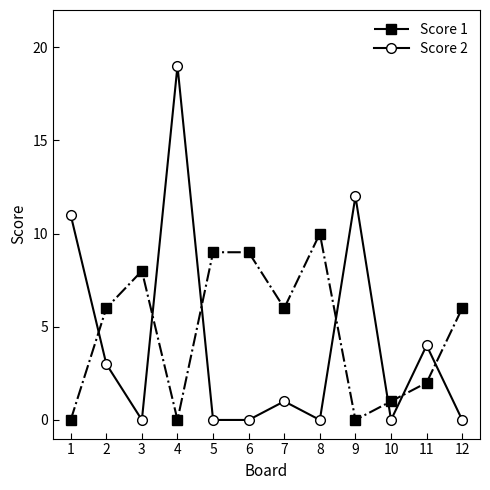

List the series in order of their peak value, lowest first.

Score 1, Score 2